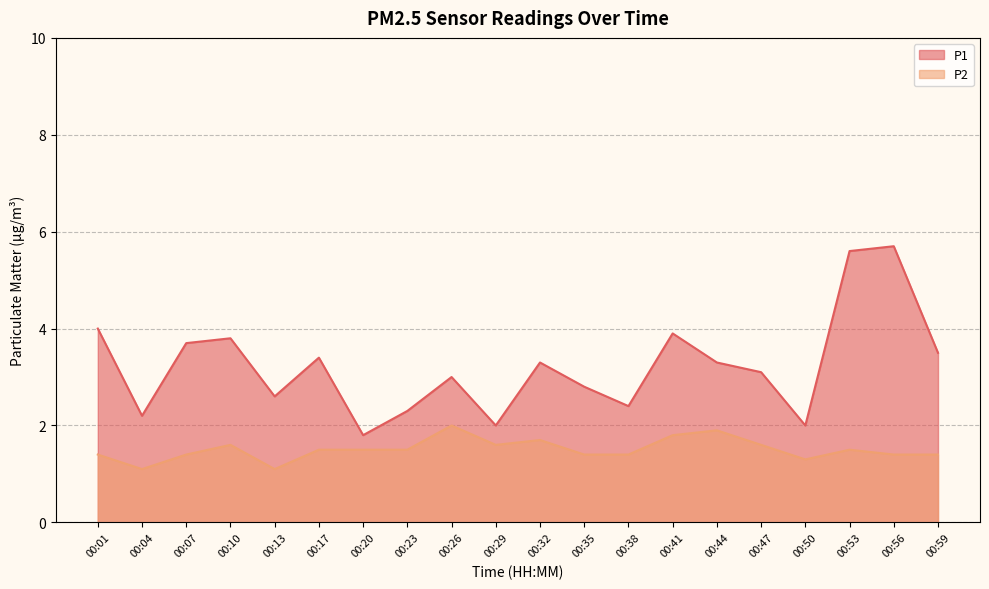

What is the difference between the P2 values at 00:53 and 00:38?

0.1